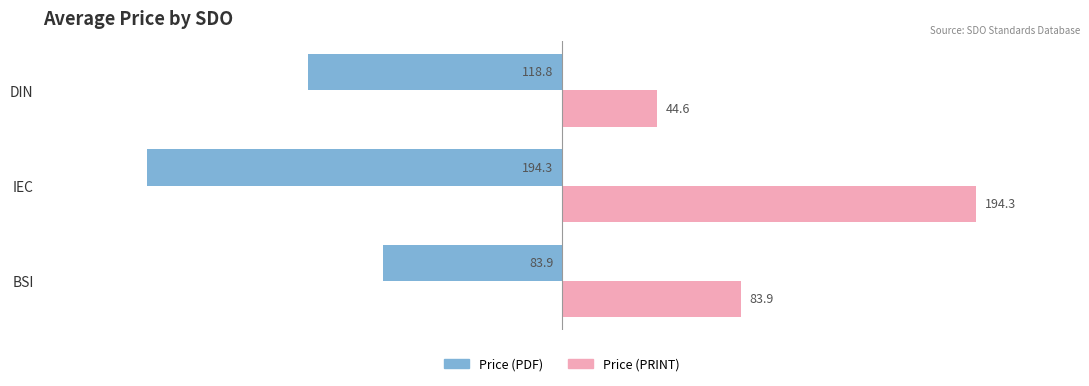

What is the highest value of the Price (PRINT) series?

194.3